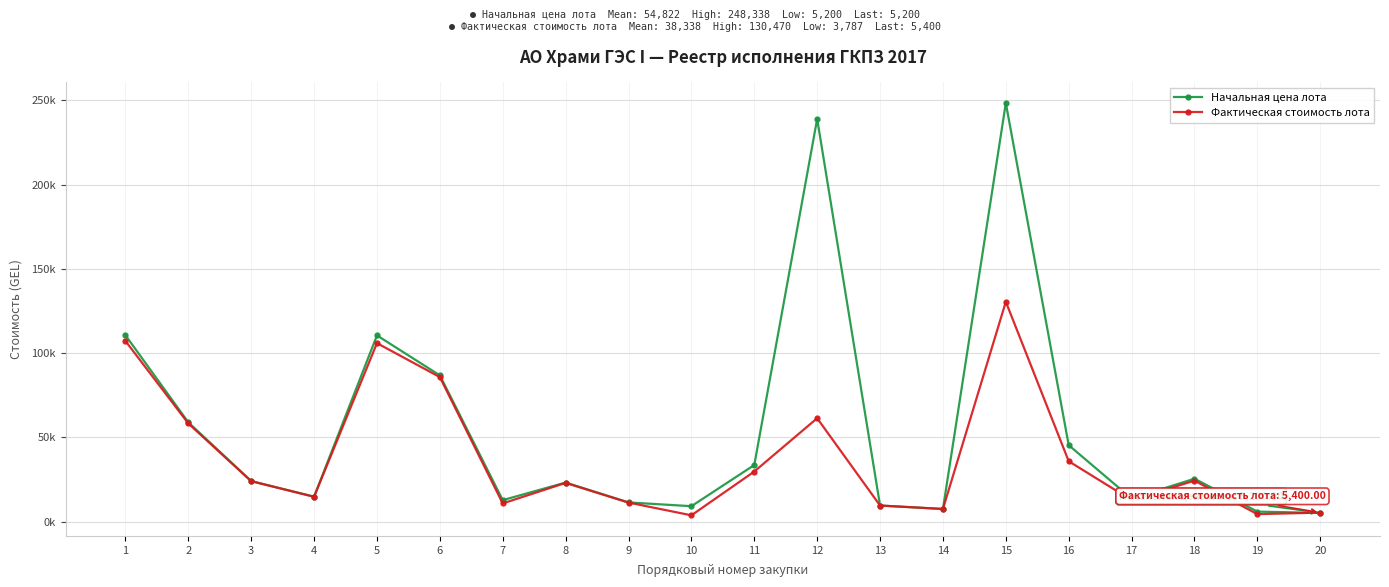

Which series has the largest total across all categories?

Начальная цена лота